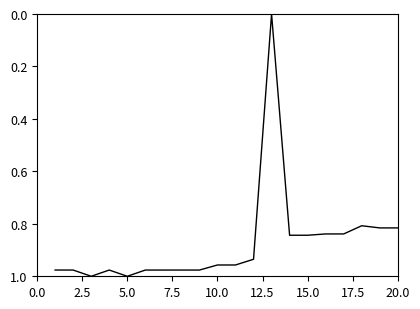

The value at 15.0 is 0.4. True or false?

False